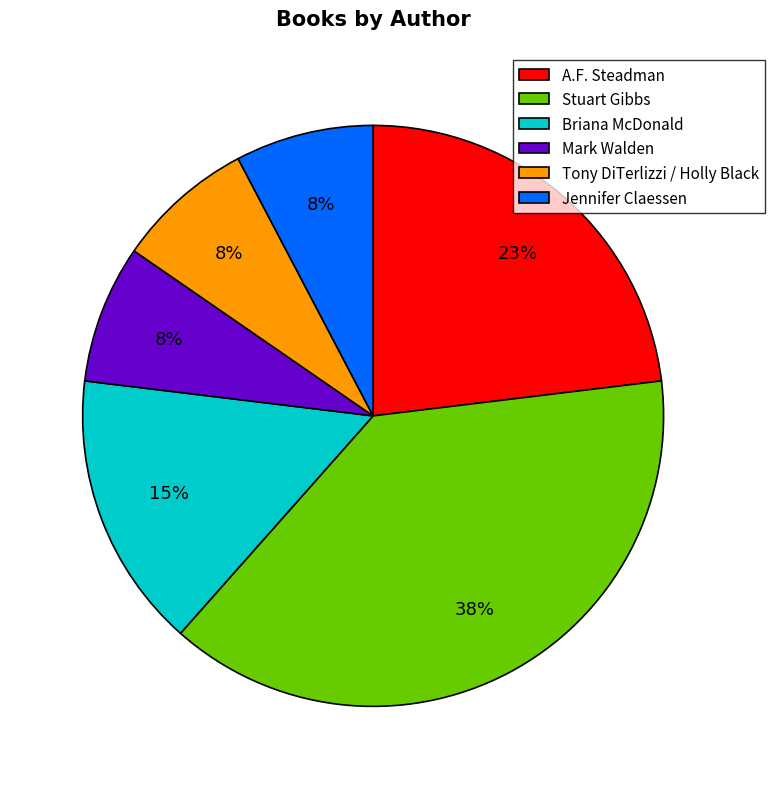

Count the number of slices in the pie.

6